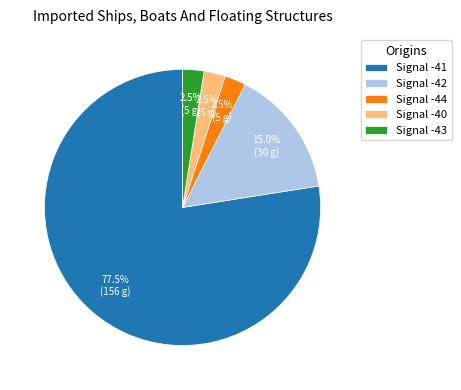

Count the number of slices in the pie.

5